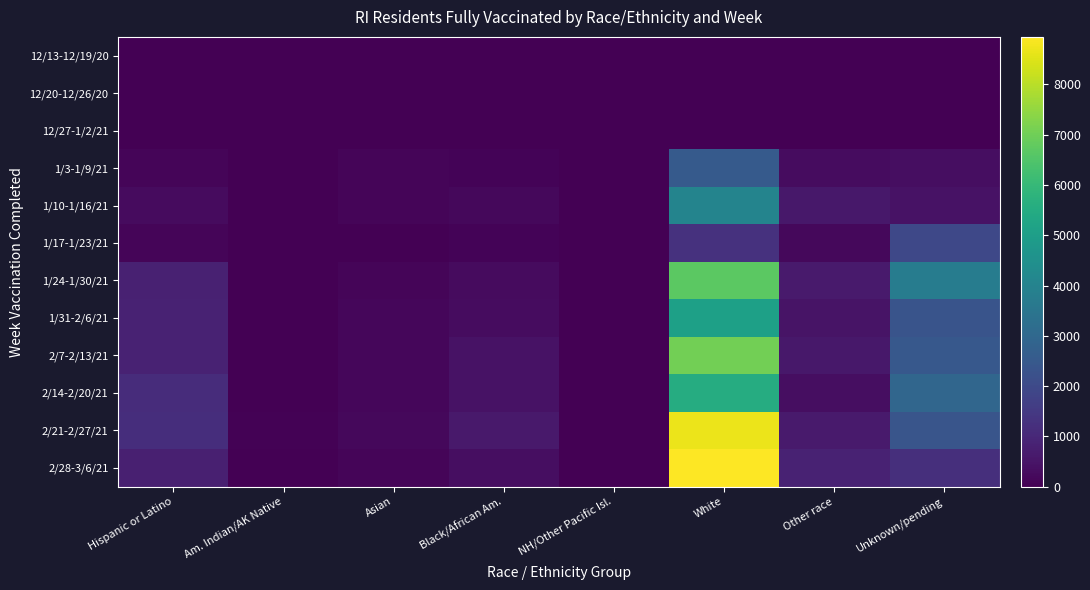

What is the spread (max minus min) of values at Black/African Am.?

598